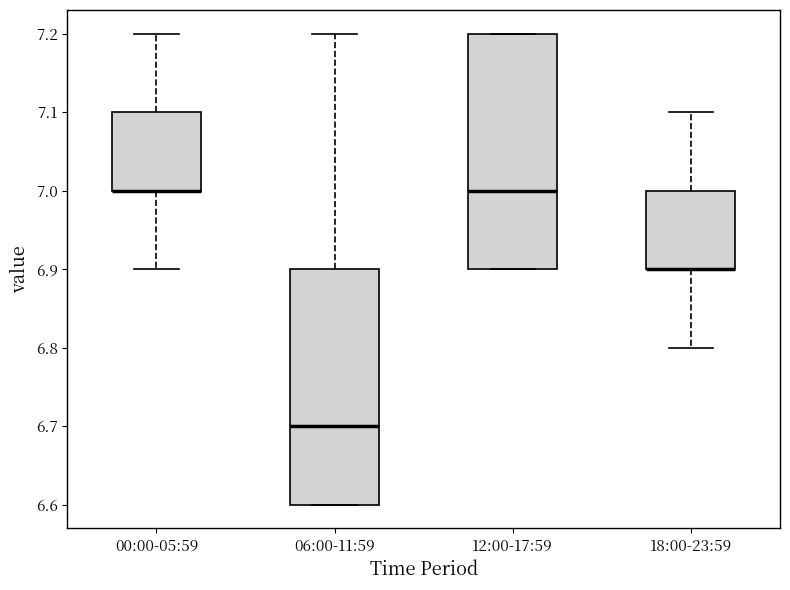

Reading left to right, read every box against the y-axis: the position of its median line, the range the box covers, and the ends of its whiskers. The values are not printed on the chart, so give them approximately, as read against the axis.

00:00-05:59: median 7.0 (drawn on the box's lower edge), box 7.0 to 7.1, whiskers 6.9 to 7.2
06:00-11:59: median 6.7, box 6.6 to 6.9, whiskers 6.6 to 7.2
12:00-17:59: median 7.0, box 6.9 to 7.2, whiskers 6.9 to 7.2
18:00-23:59: median 6.9 (drawn on the box's lower edge), box 6.9 to 7.0, whiskers 6.8 to 7.1